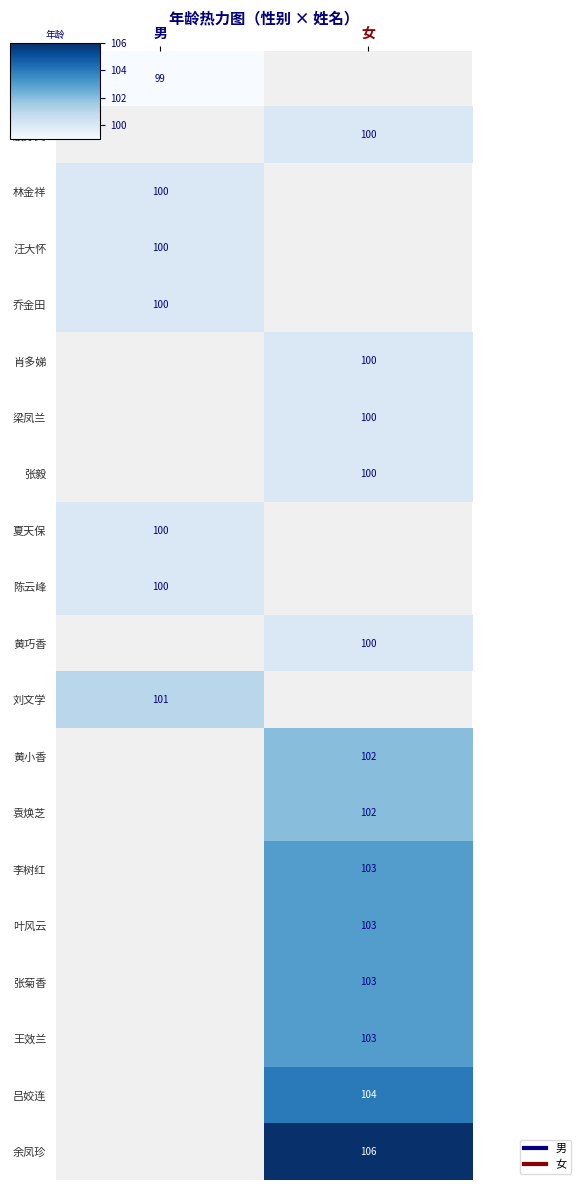

What is the approximate value of 王效兰 at 女?

103.0